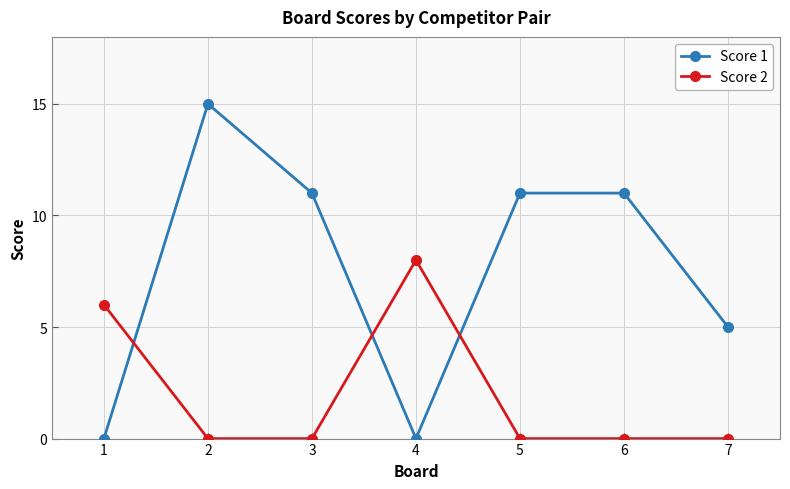

Between which two adjacent categories do Score 1 and Score 2 first intersect?

1 and 2